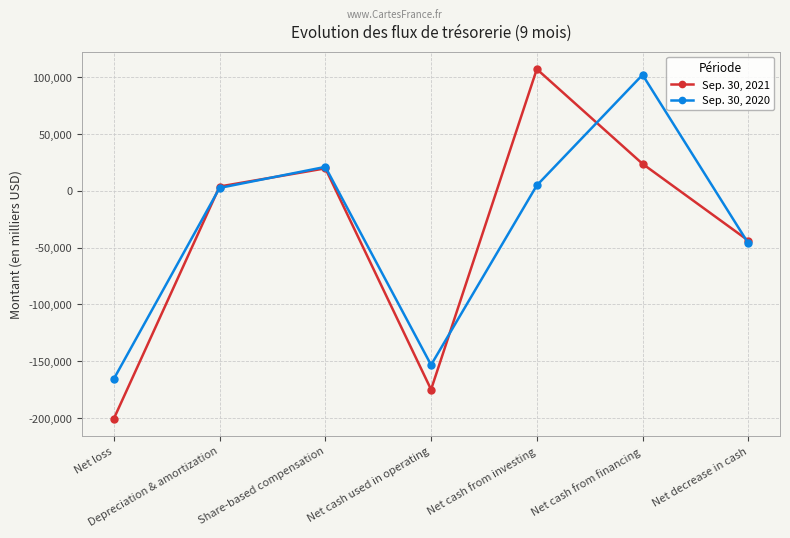

What position from the left is Depreciation & amortization?

2